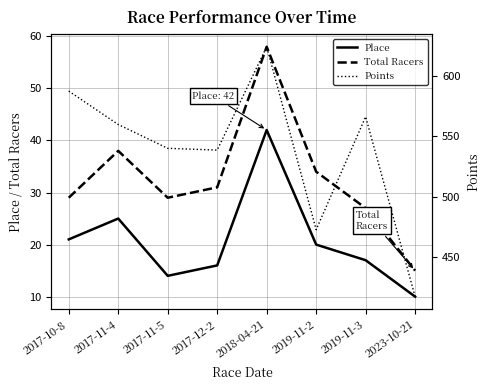

At 2017-12-2, list the series in order from largest to smallest.

Points, Total Racers, Place